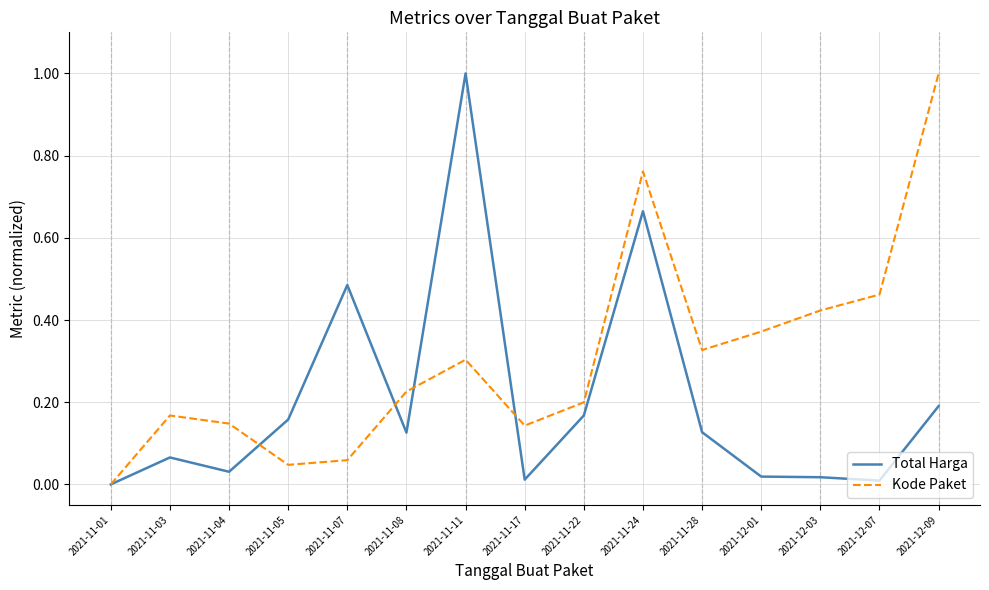

Is this an area chart (filled region under the line)?

No